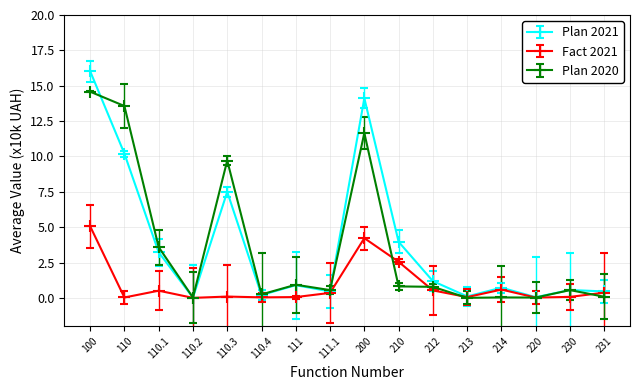

At how many categories does at least one series exceed 15?

1